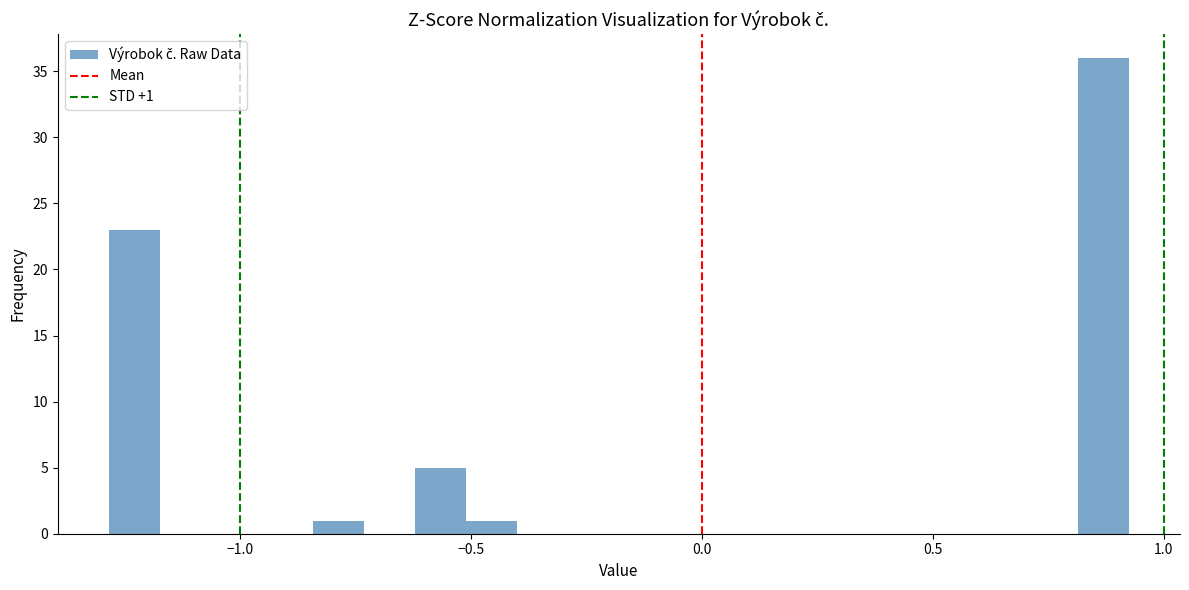

Around what value on the x-axis is the tallest bar? Give the approximate position of its centre, as read against the axis.

0.85